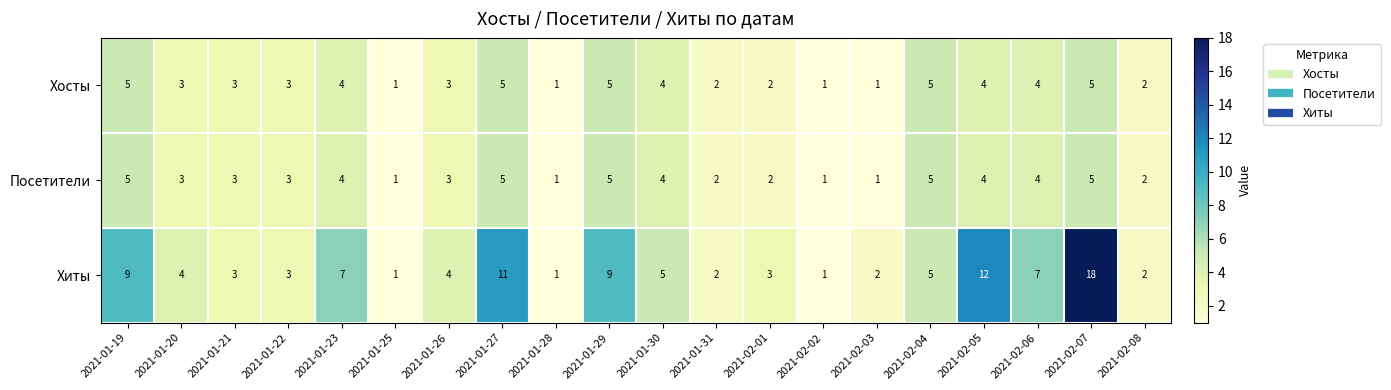

What is the difference between the maximum and second lowest values in the Хосты series?

4